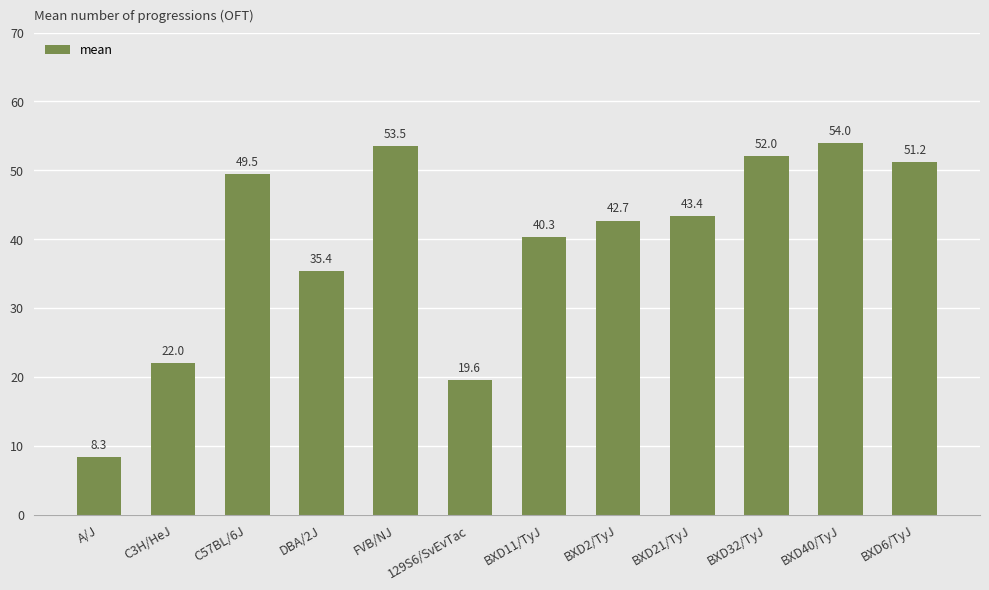

Which category has the lowest value across all series?

A/J